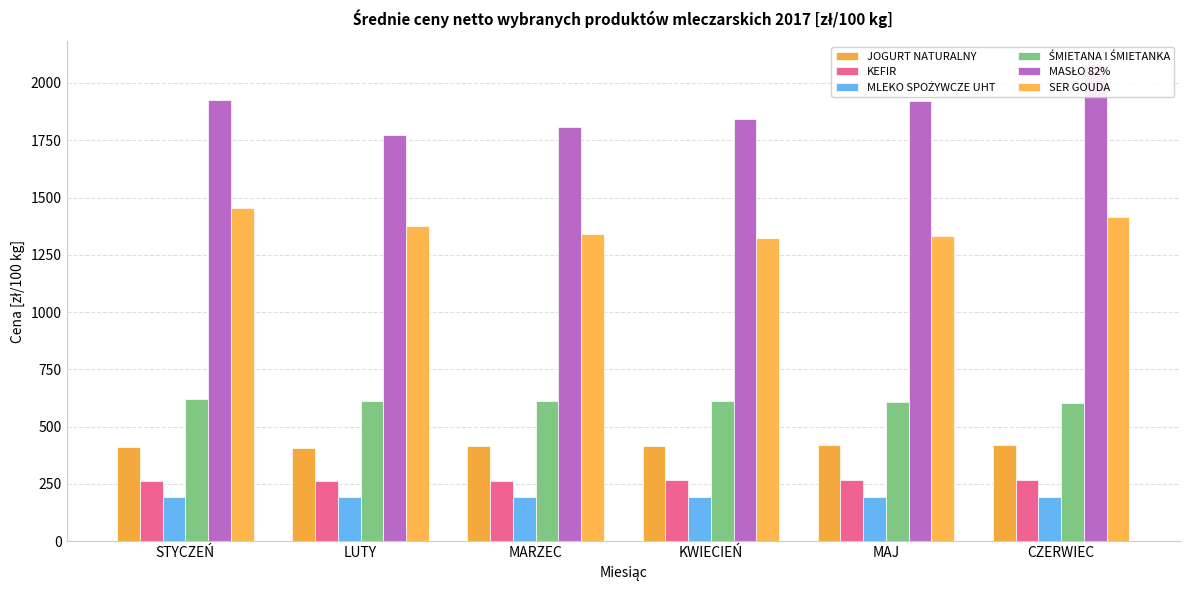

At which category does the chart reach its peak across all series?

CZERWIEC